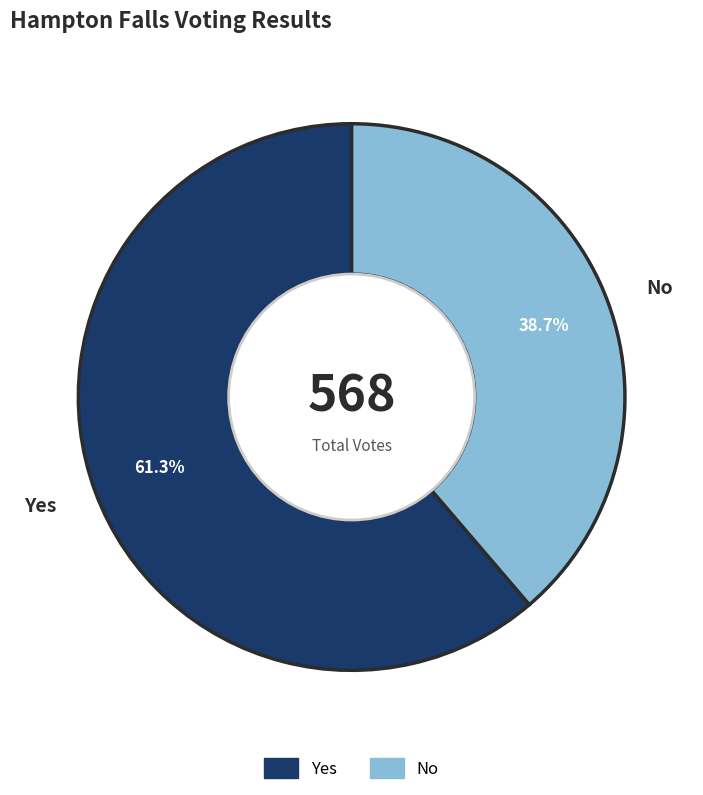

Does any single category account for the majority?

Yes